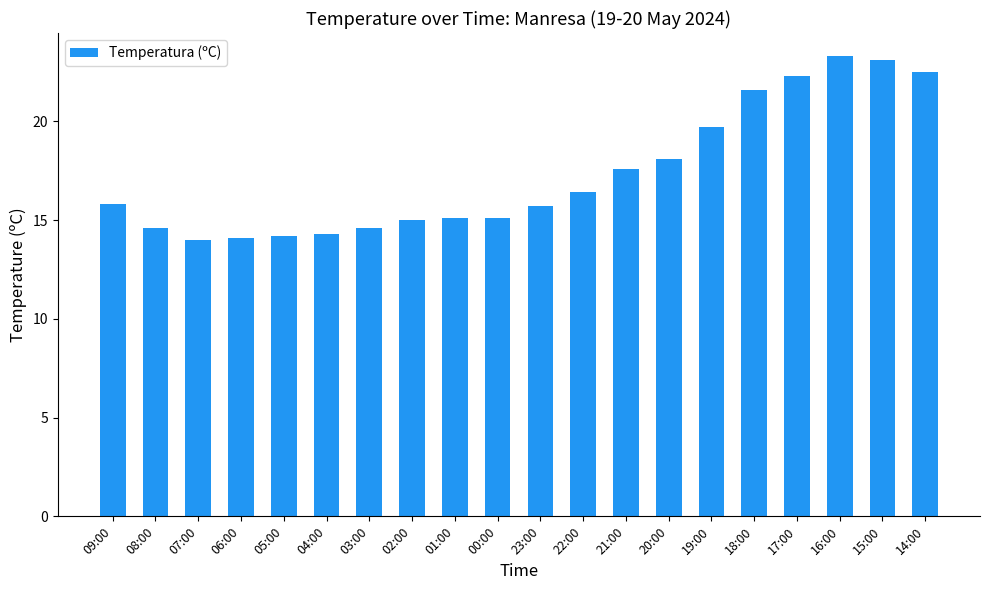

What is the label of the 5th bar from the right?

18:00